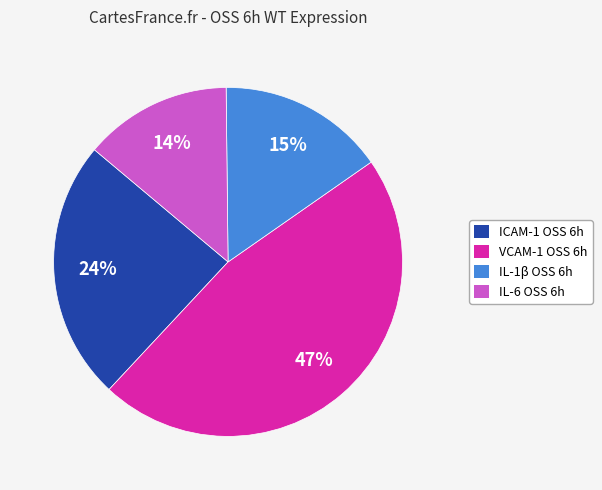

Do VCAM-1 OSS 6h and IL-1β OSS 6h together represent more than half of the pie?

Yes